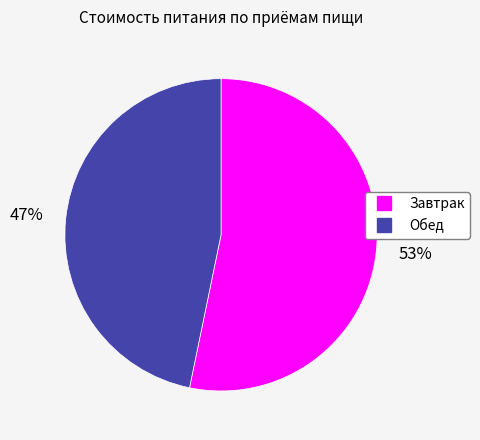

The Завтрак slice represents 68% of the pie. True or false?

False